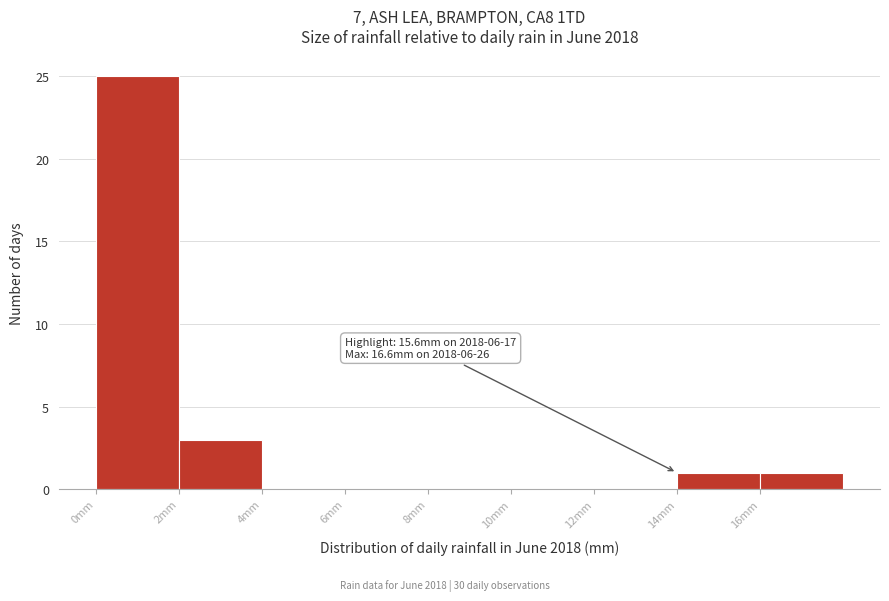

Which range on the x-axis has the tallest bar?

0 to 2